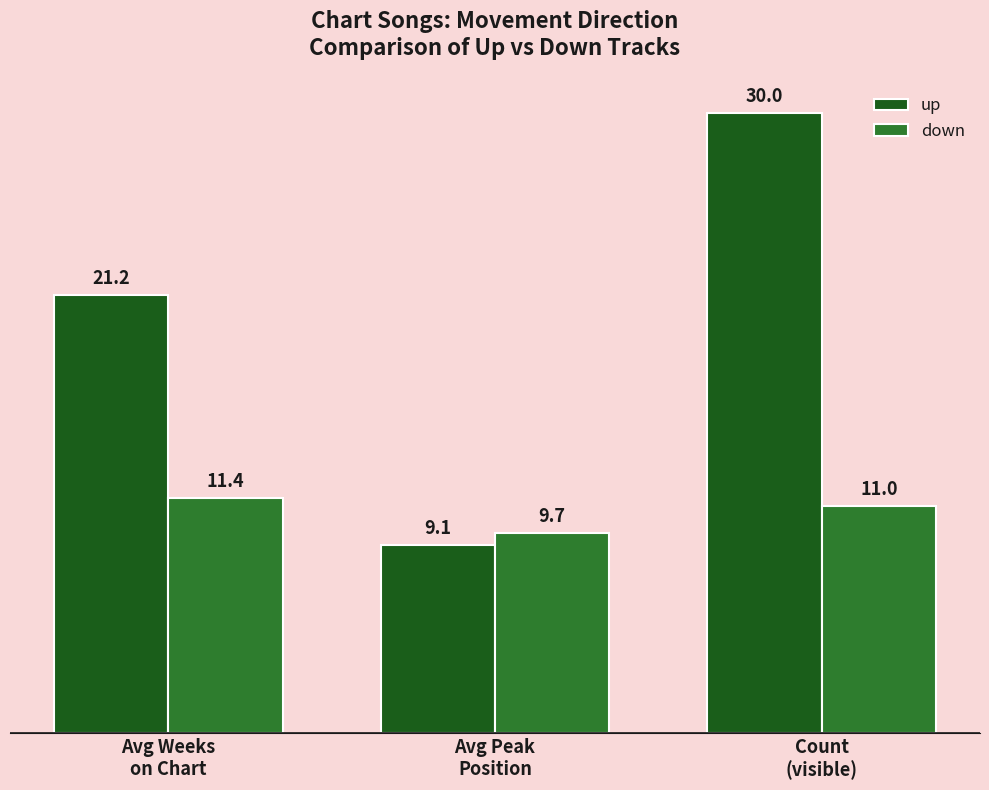

At which label does up reach its minimum?

Avg Peak
Position